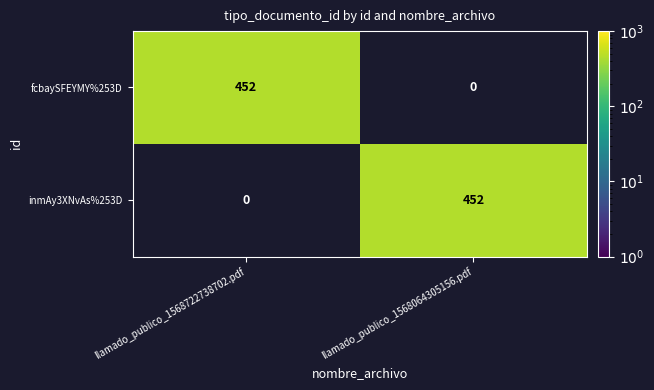

What is the difference between the inmAy3XNvAs%253D values at llamado_publico_1568064305156.pdf and llamado_publico_1568722738702.pdf?

452